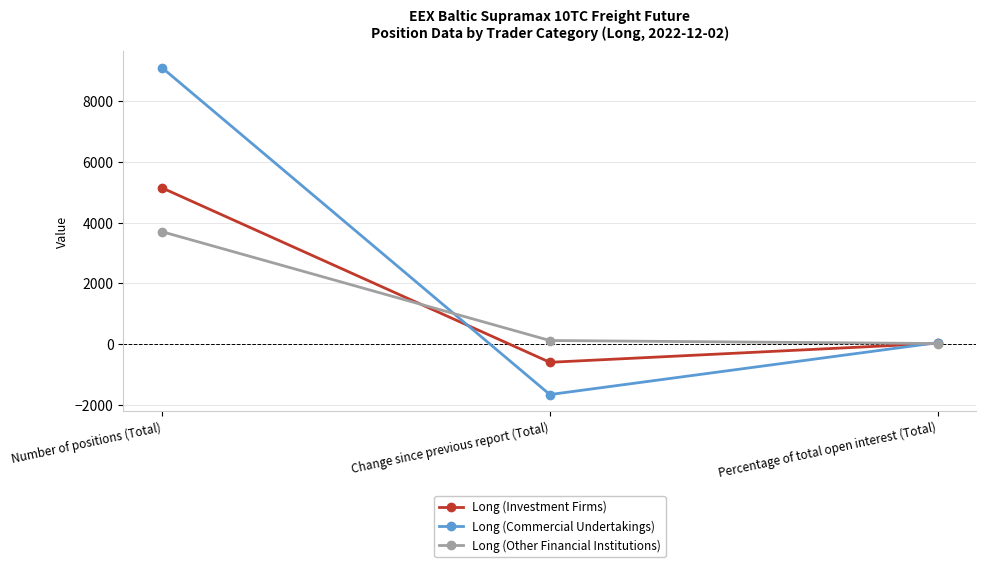

True or false: Long (Investment Firms) has a value of 5141.0 at Number of positions (Total).

True